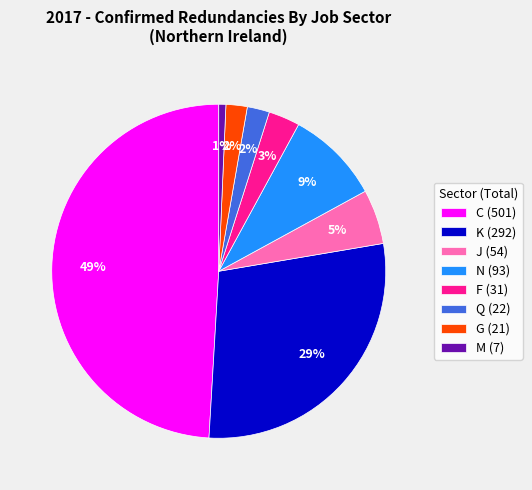

The J (54) slice represents 11% of the pie. True or false?

False